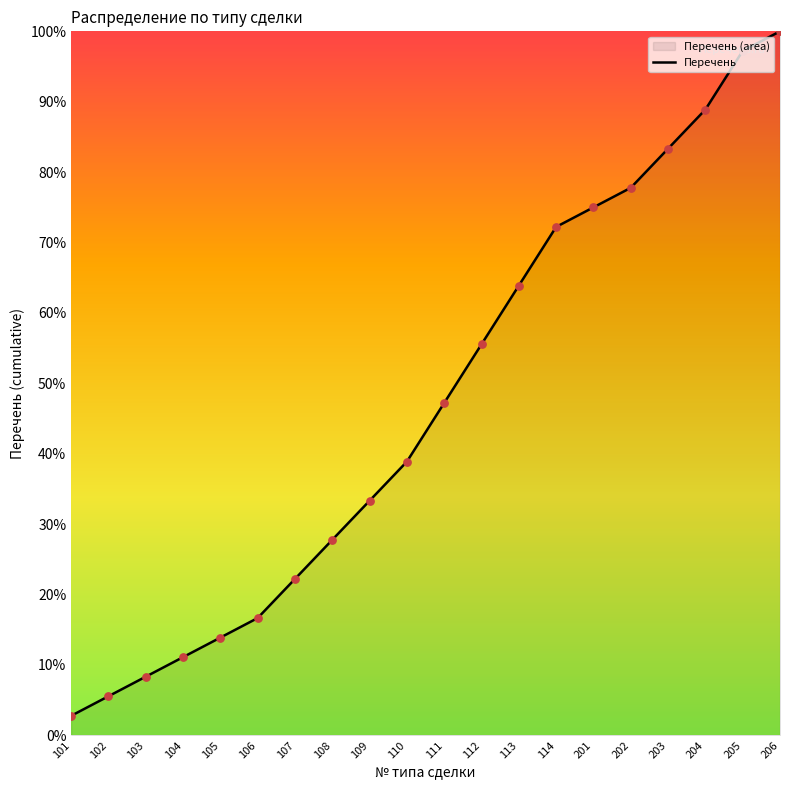

Approximately how many times larger is the value at 203 compared to 103?

10.0